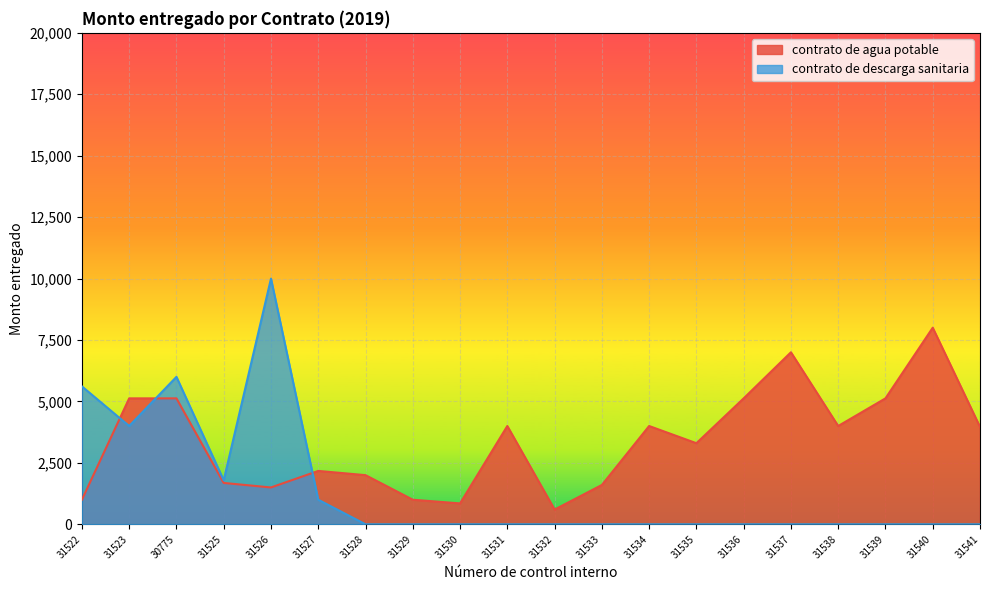

List the labels in order of contrato de descarga sanitaria value, smallest first.

31528, 31529, 31530, 31531, 31532, 31533, 31534, 31535, 31536, 31537, 31538, 31539, 31540, 31541, 31527, 31525, 31523, 31522, 30775, 31526